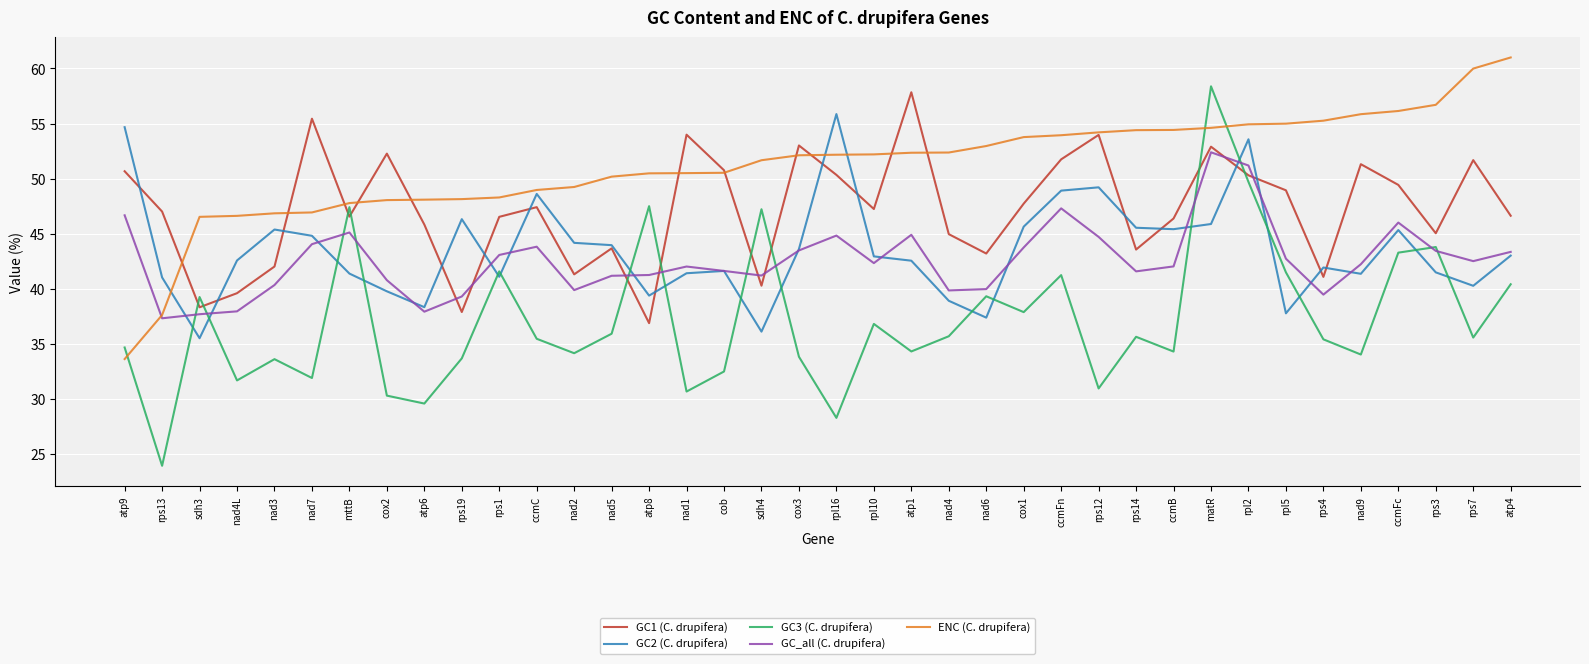

Is it true that GC_all (C. drupifera) equals 44.7 at rps12?

True